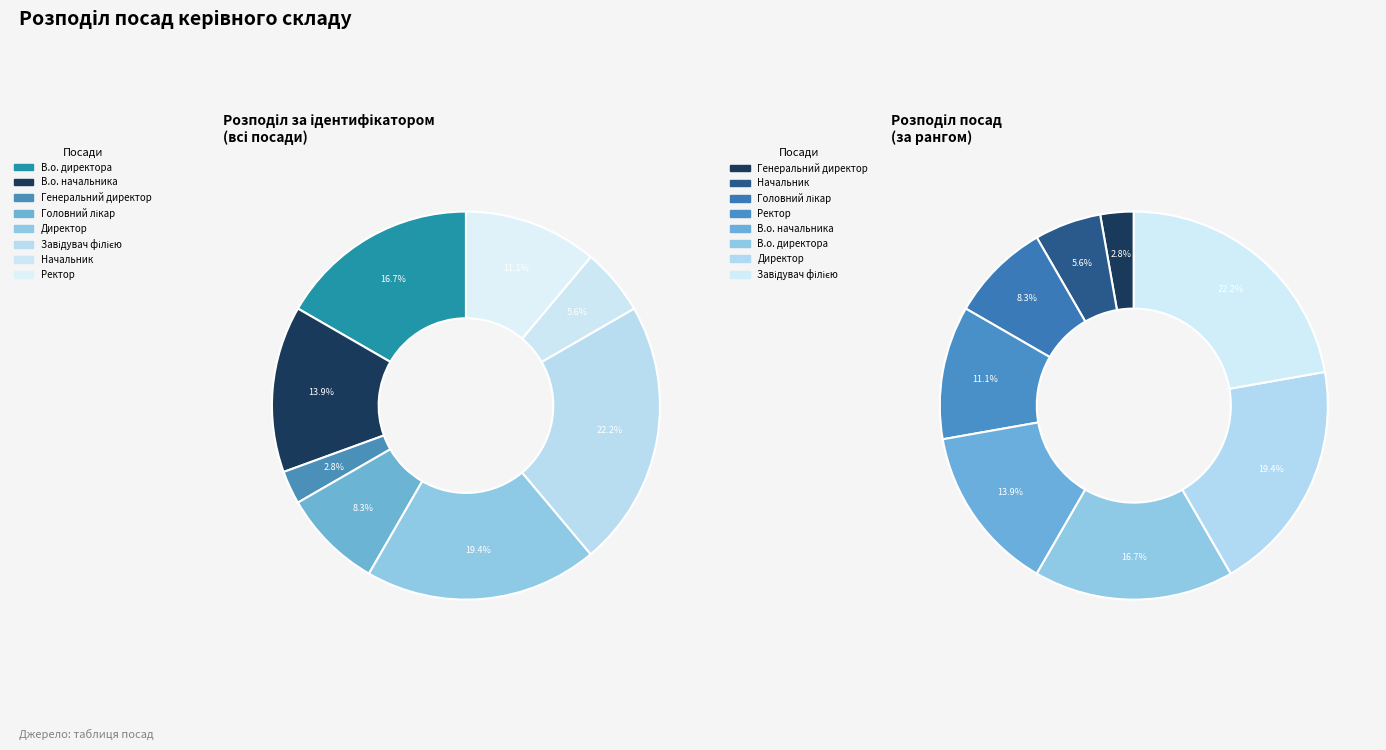

Which slice is the smallest?

Генеральний директор